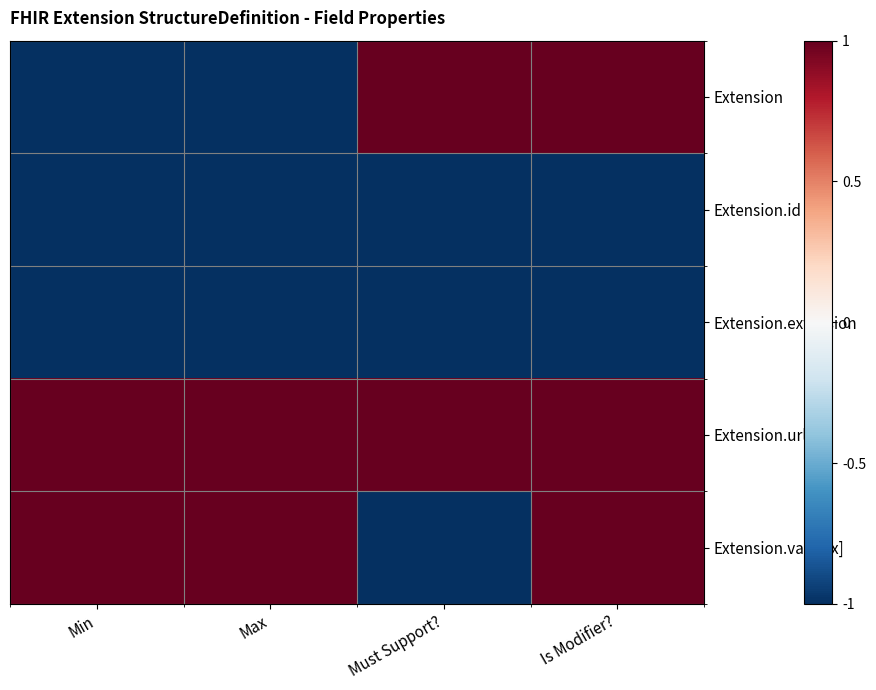

Which has a higher value, Is Modifier? or Min?

Is Modifier?